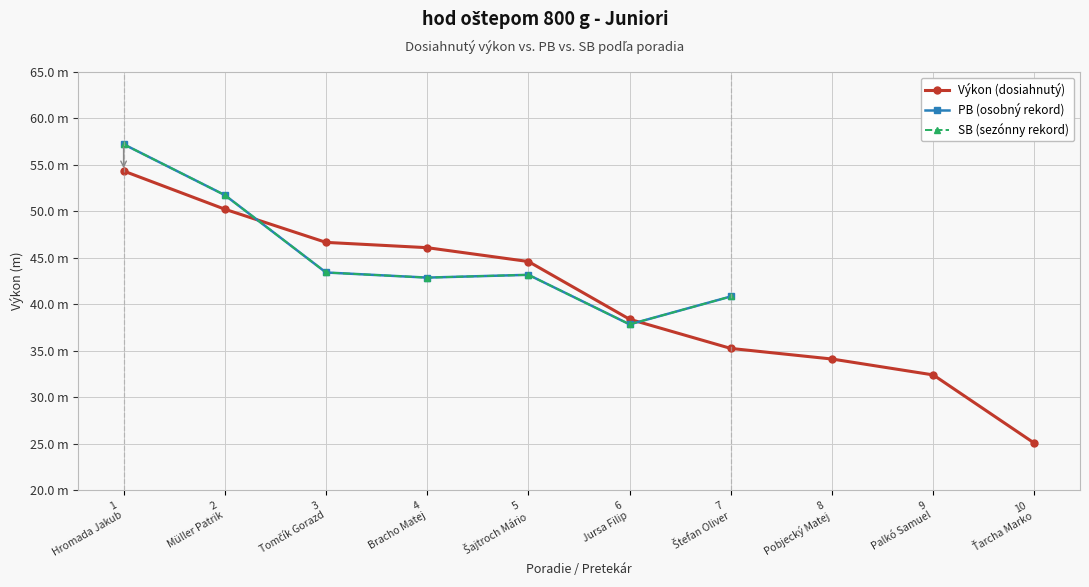

At which category does PB (osobný rekord) reach its first local valley?

4
Bracho Matej